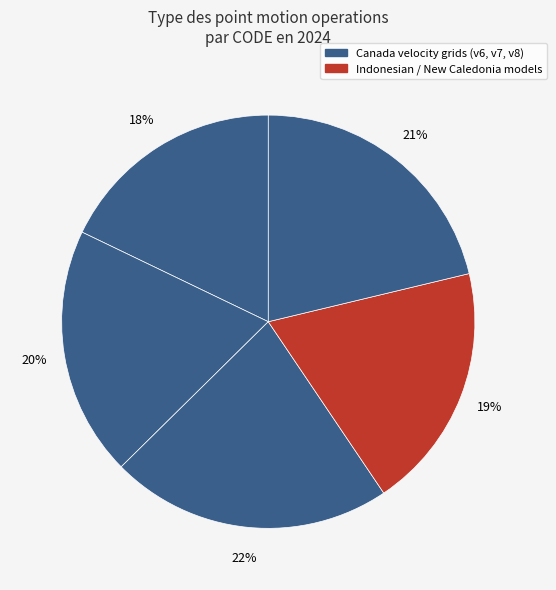

How many segments does this pie chart have?

5